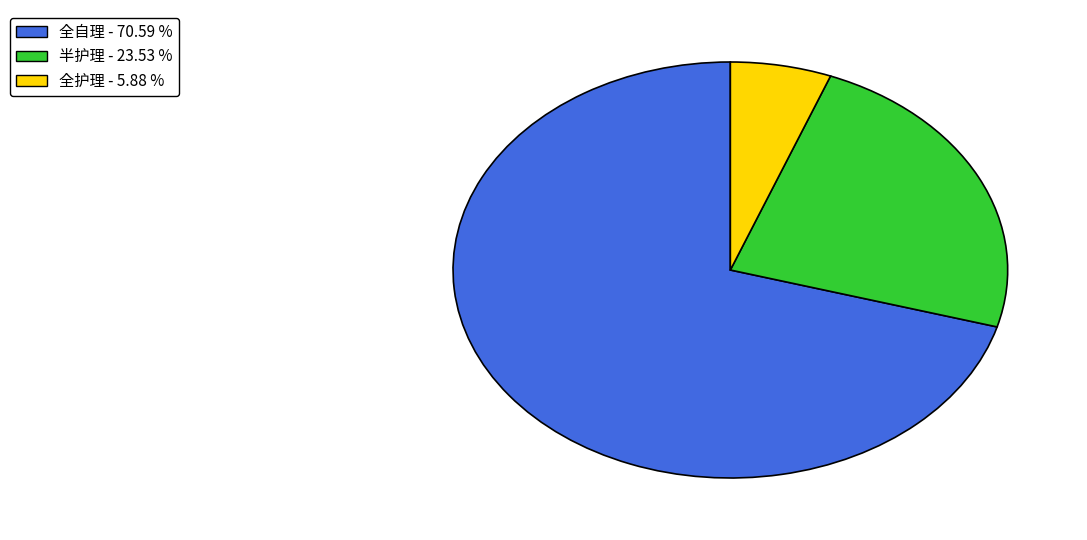

Is there a majority slice in this chart?

Yes